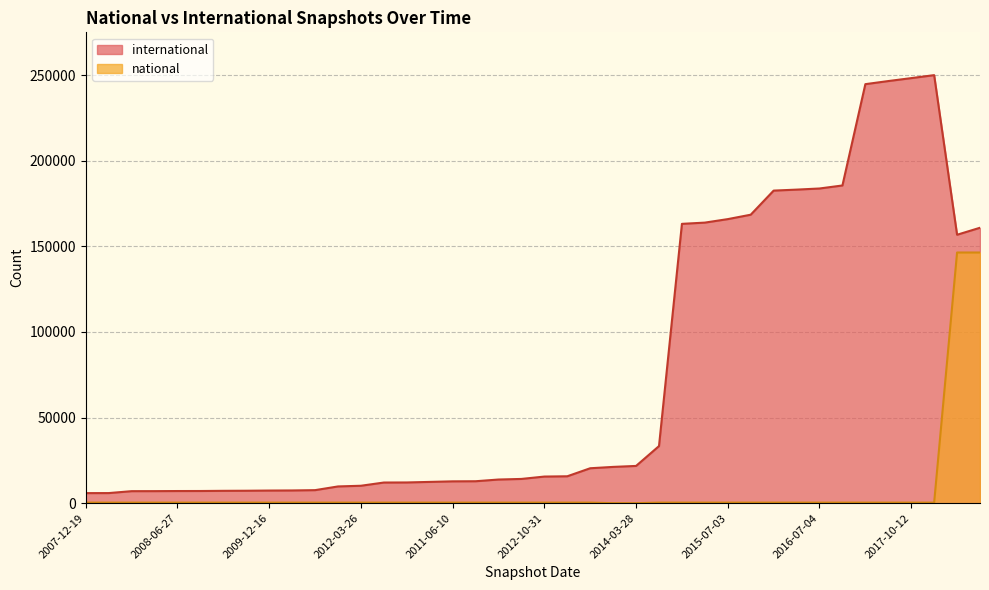

In international, how many points are lower than both neighbors (excluding endpoints)?

1